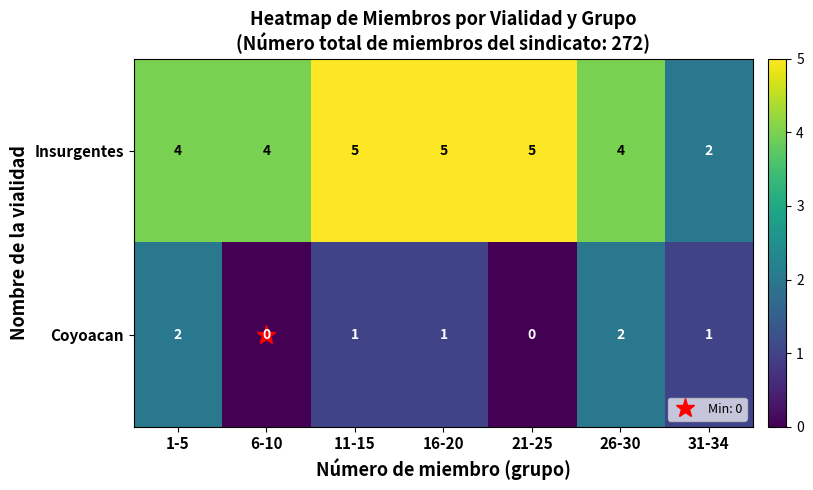

Which series has the largest total across all categories?

Insurgentes